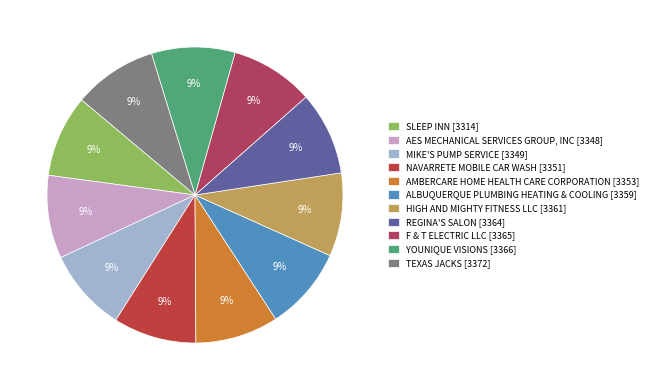

To the nearest percent, what is the average slice percentage?

9%